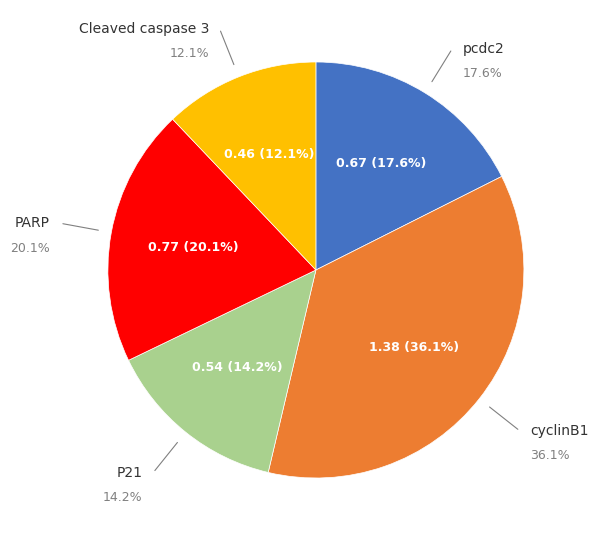

Which has a higher value, Cleaved caspase 3 or pcdc2?

pcdc2